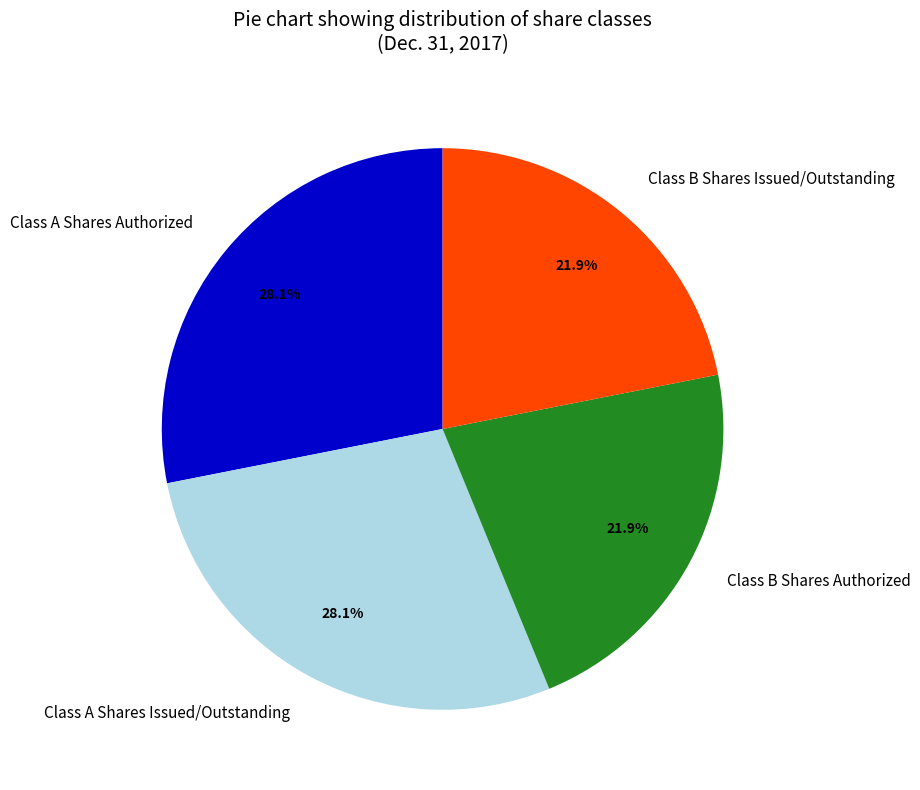

To the nearest percent, what percentage of the pie is Class B Shares Issued/Outstanding?

22%